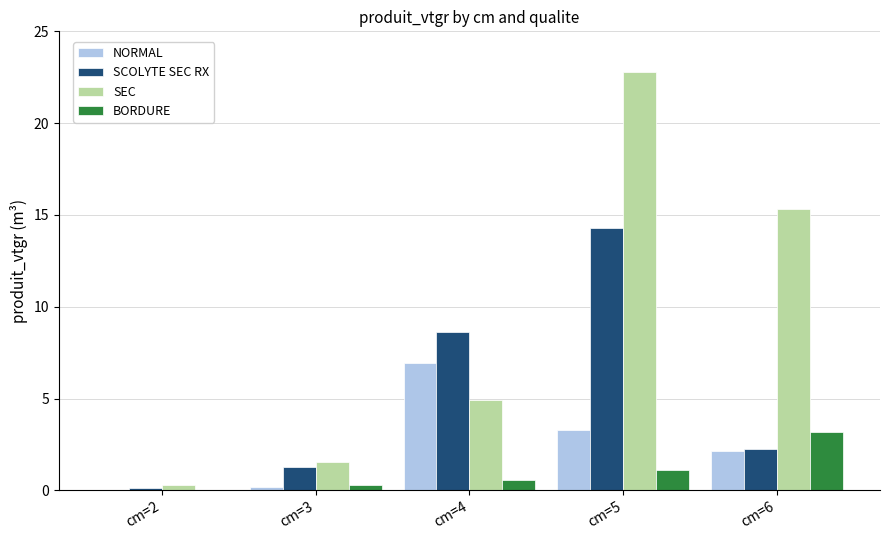

True or false: BORDURE has a value of 0.3 at cm=3.

True